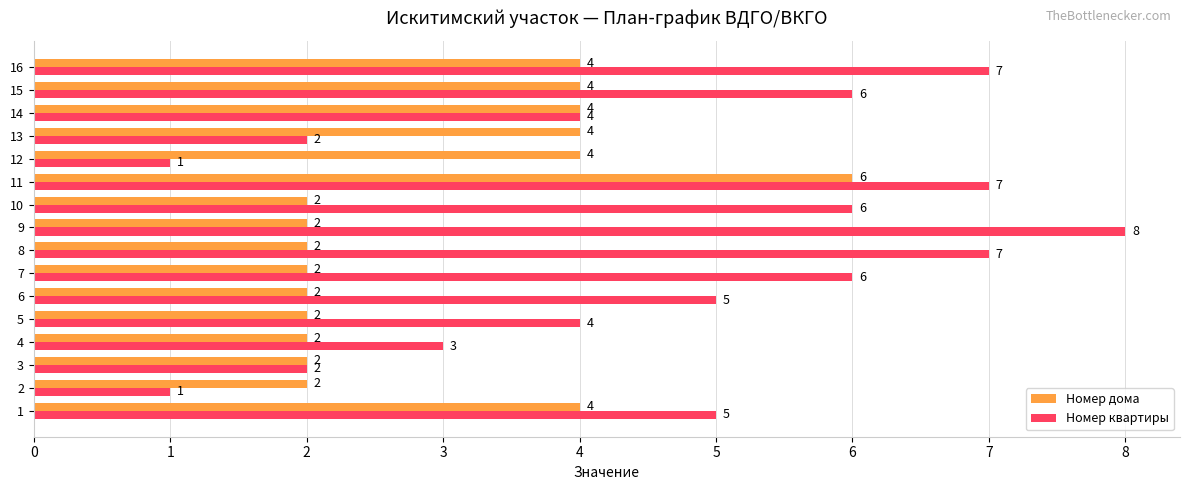

Which series changed the most between 4 and 15?

Номер квартиры